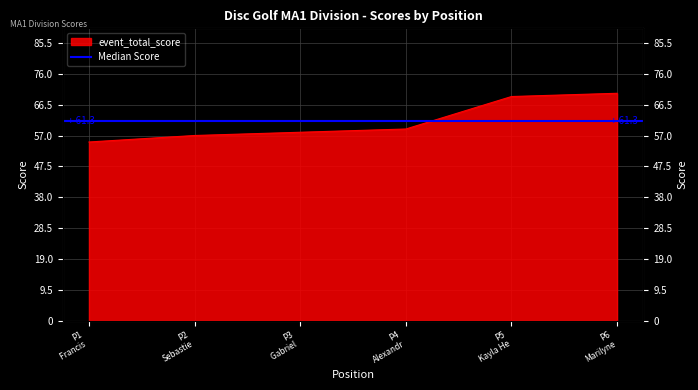

True or false: there are more than 1 points higher than both neighbors.

False